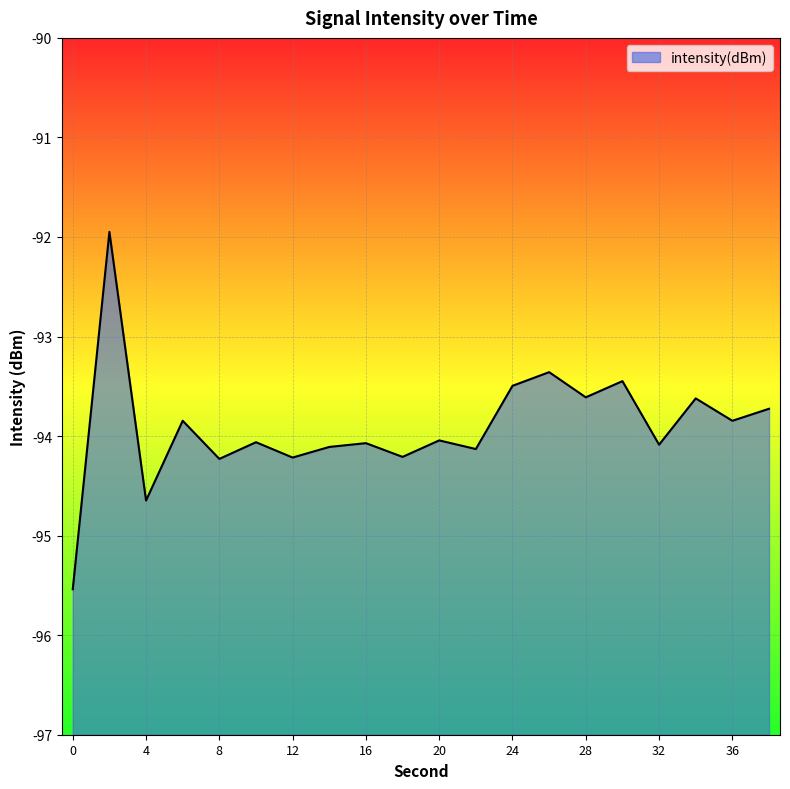

What is the difference between the values at 32 and 4?

0.6